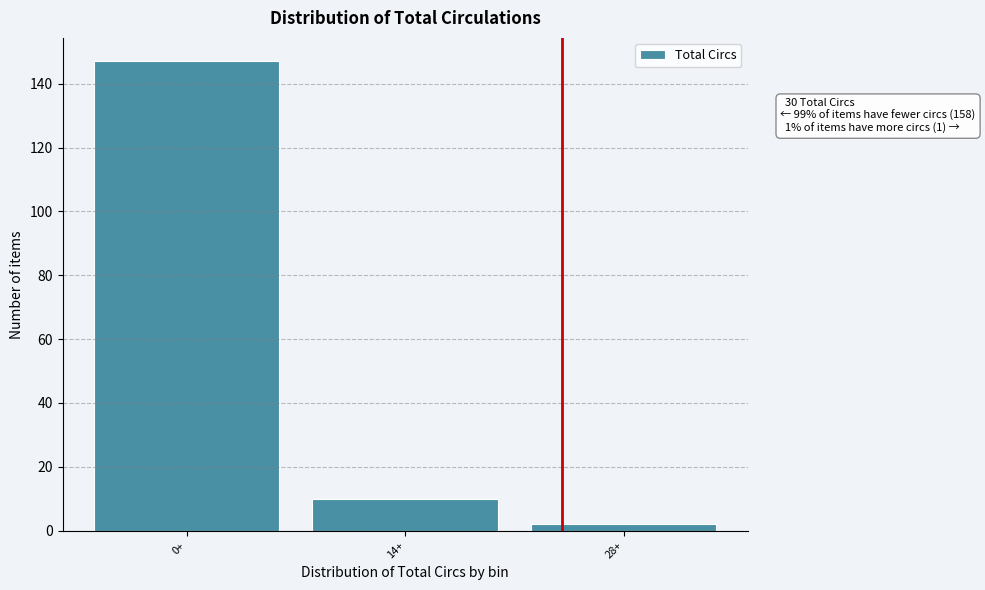

Reading left to right, extract all data points from this chart.

0+=147	14+=10	28+=2